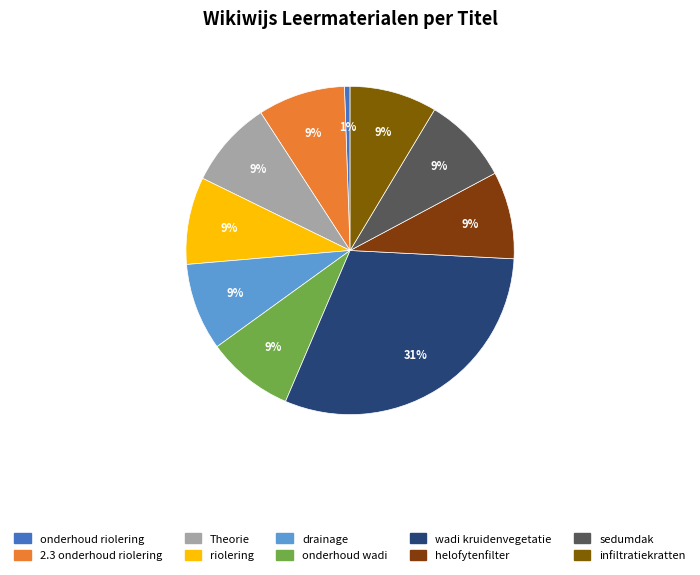

Count the number of slices in the pie.

10